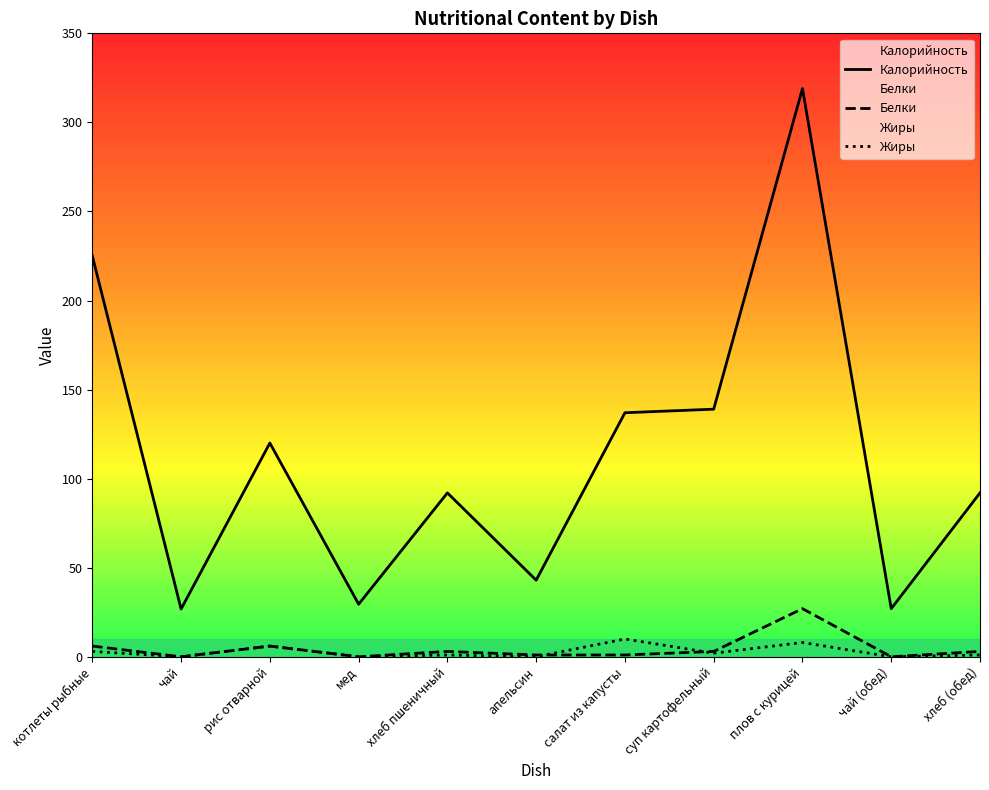

True or false: Жиры has a value of -3.5 at чай (обед).

False